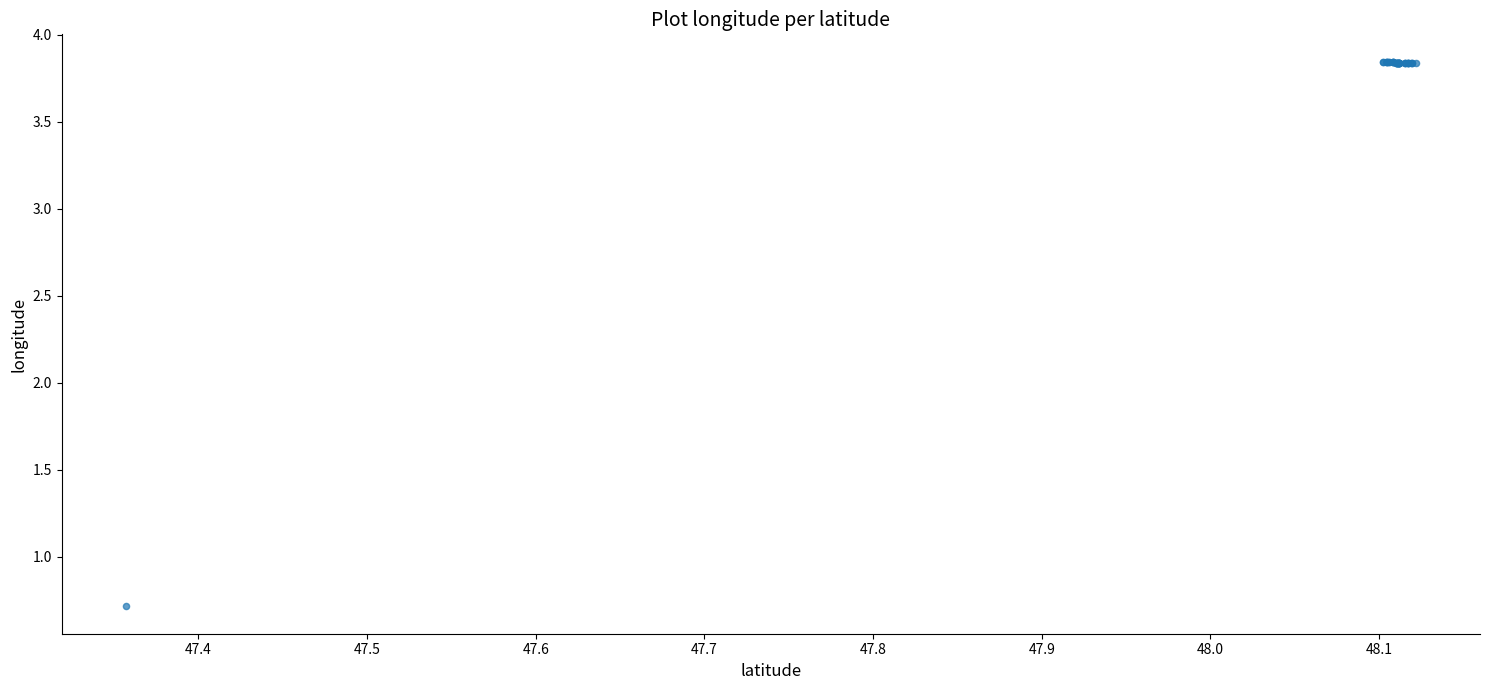

What Y value in the scatter plot is closest to 2?

0.7